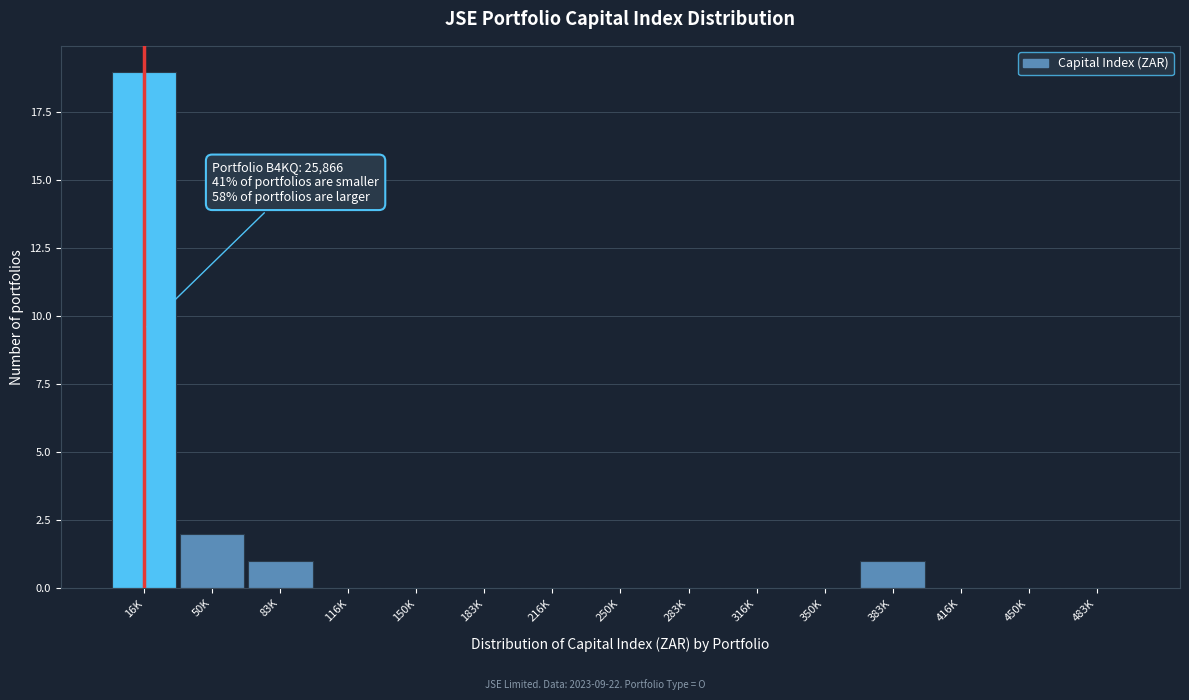

Reading left to right, extract all data points from this chart.

16K=19	50K=2	83K=1	116K=0	150K=0	183K=0	216K=0	250K=0	283K=0	316K=0	350K=0	383K=1	416K=0	450K=0	483K=0